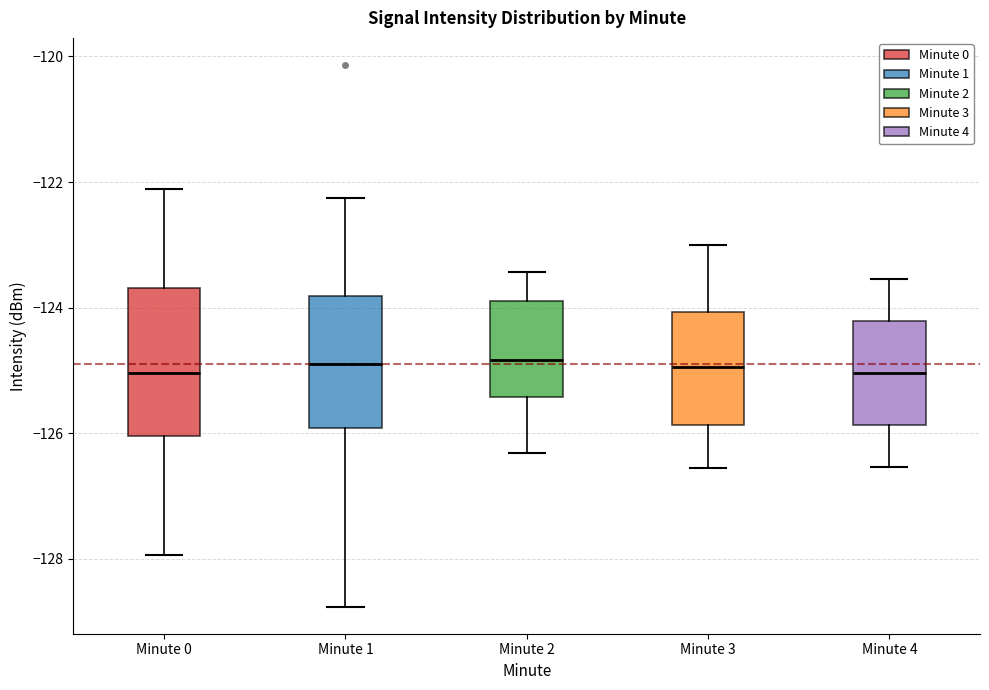

Where is the lower edge of the box for Minute 4 on the y-axis? The values are not printed on the chart, so give them approximately, as read against the axis.

-125.8